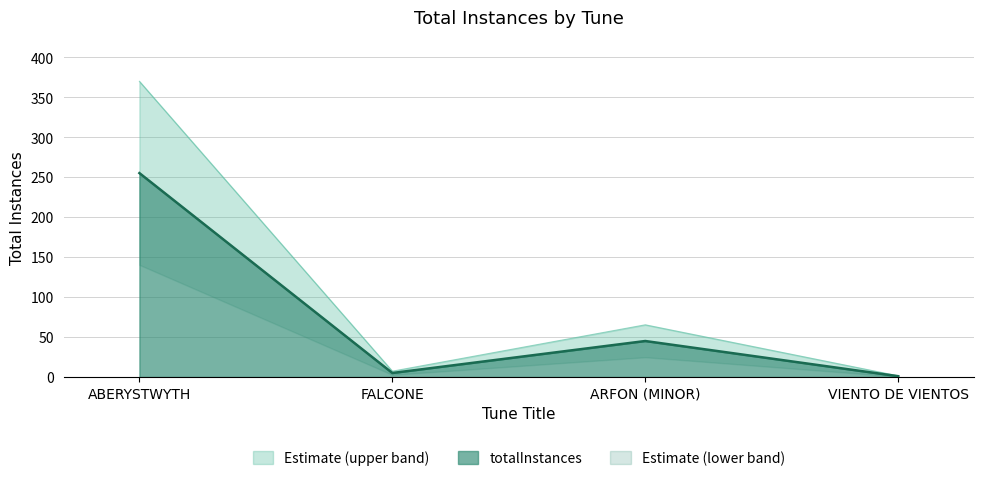

True or false: the data has more than 2 interior local peaks.

False